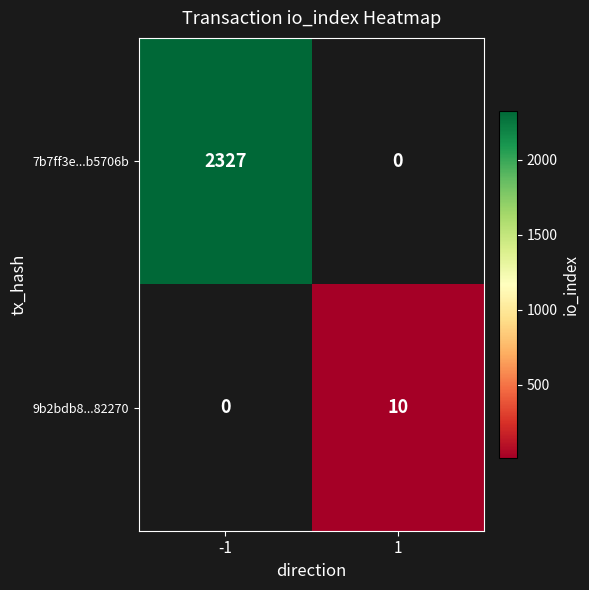

What is the maximum value shown in the chart?

2327.0